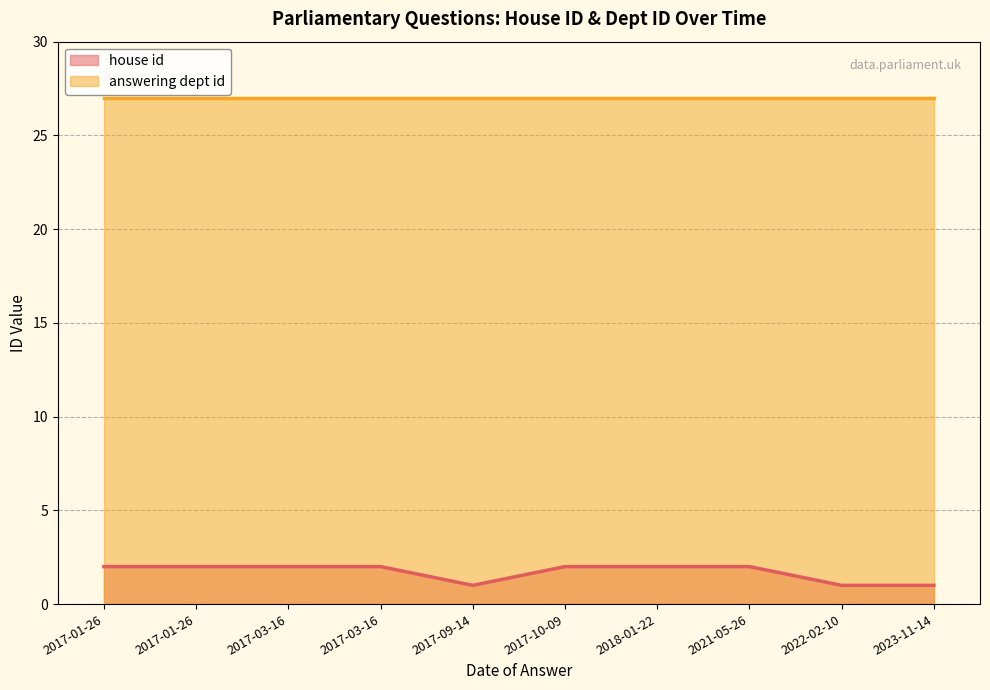

True or false: the data has more than 2 interior local peaks.

False